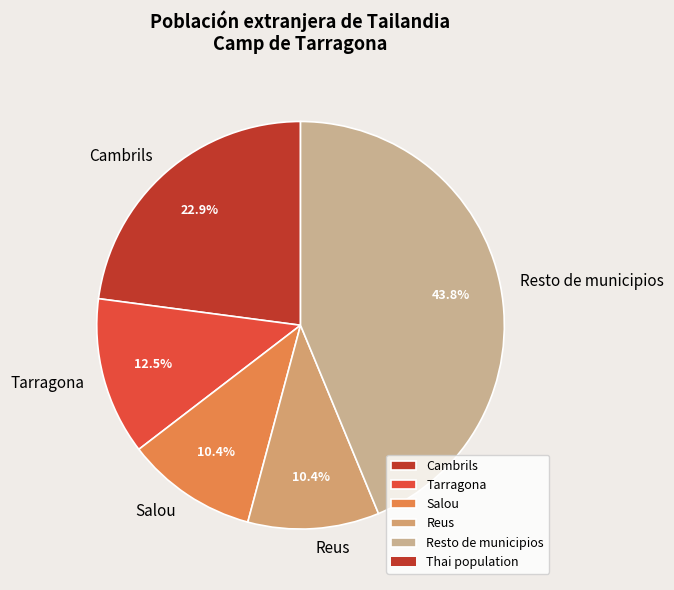

True or false: Reus accounts for 10% of the total.

True